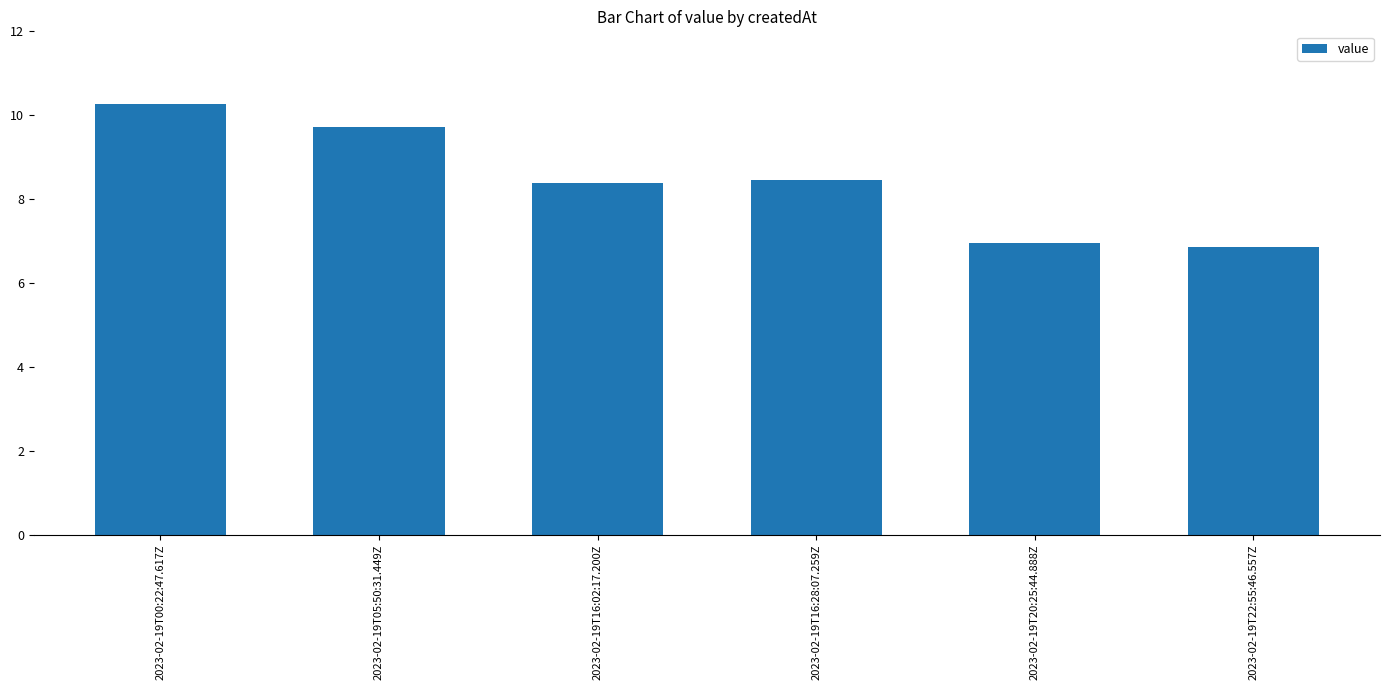

What is the difference between the maximum and second lowest values?

3.3